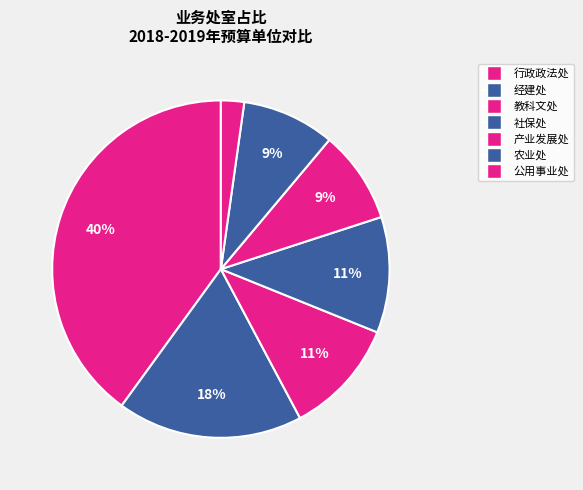

Does 产业发展处 represent more than half of the total?

No